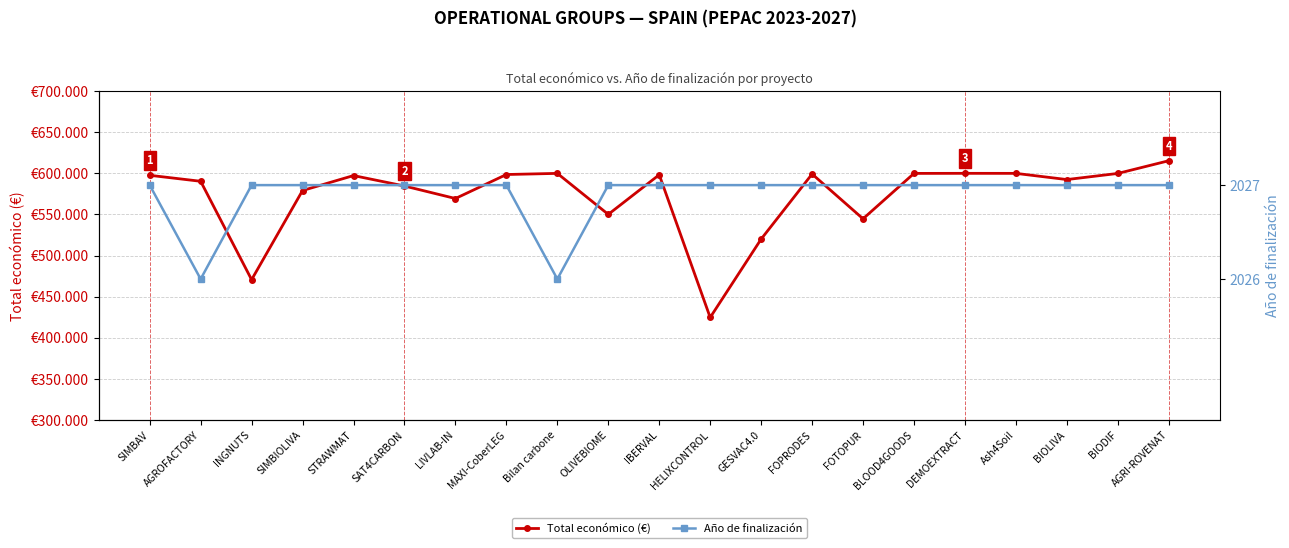

Is this an area chart (filled region under the line)?

No